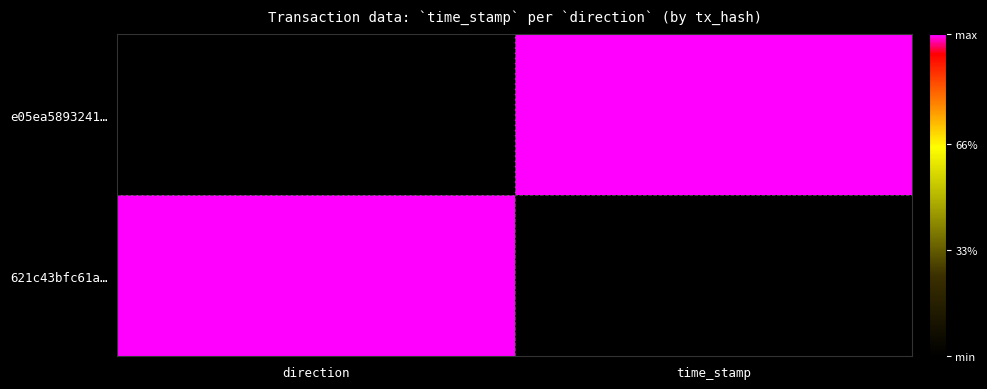

Which series changed the most between direction and time_stamp?

e05ea5893241…